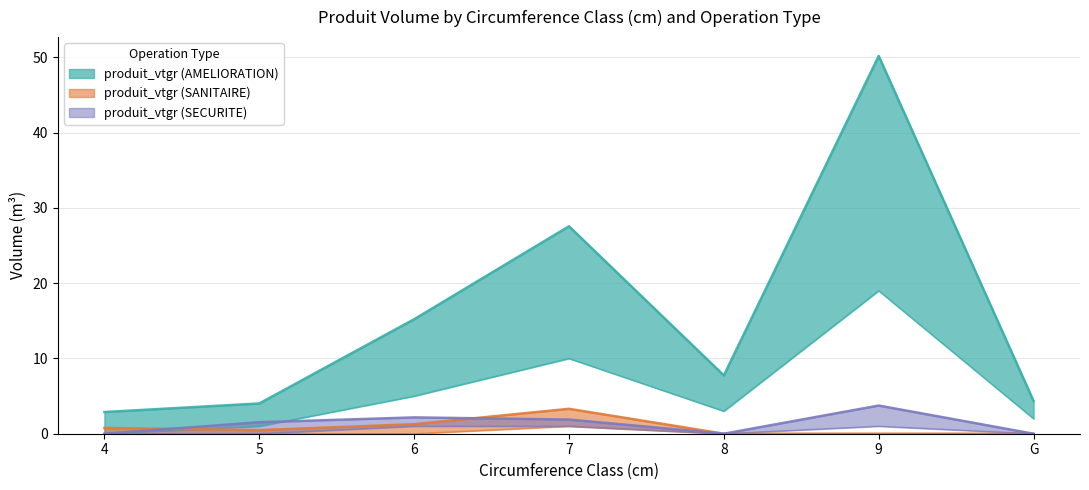

What is the highest value of the produit_vtgr (AMELIORATION) series?

50.2